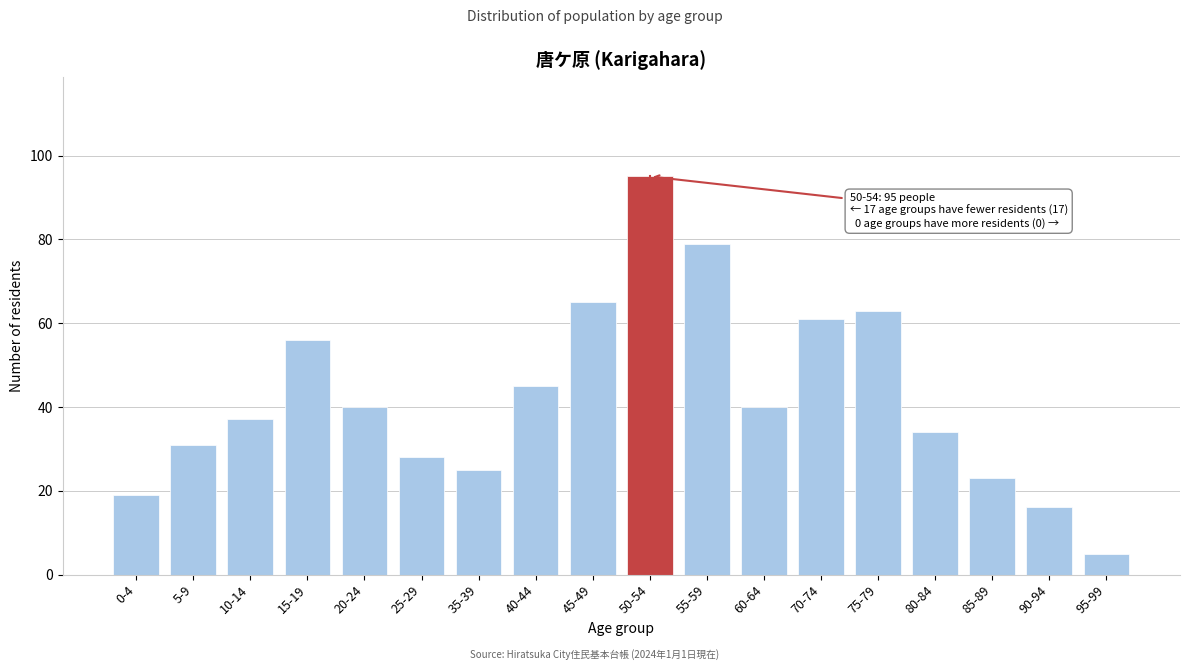

Reading left to right, extract all data points from this chart.

19	31	37	56	40	28	25	45	65	95	79	40	61	63	34	23	16	5